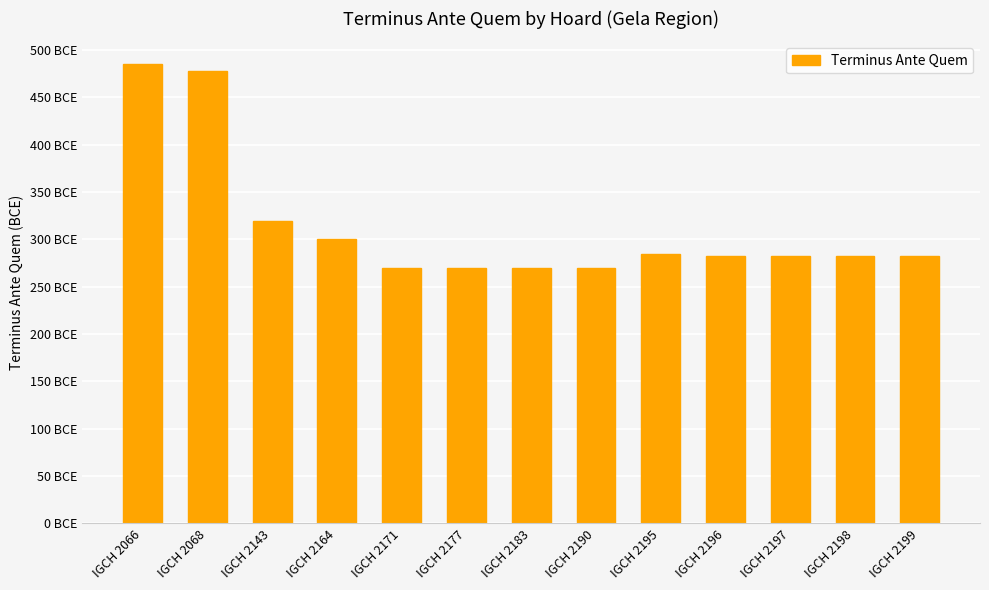

What is the sum of all values?

4076